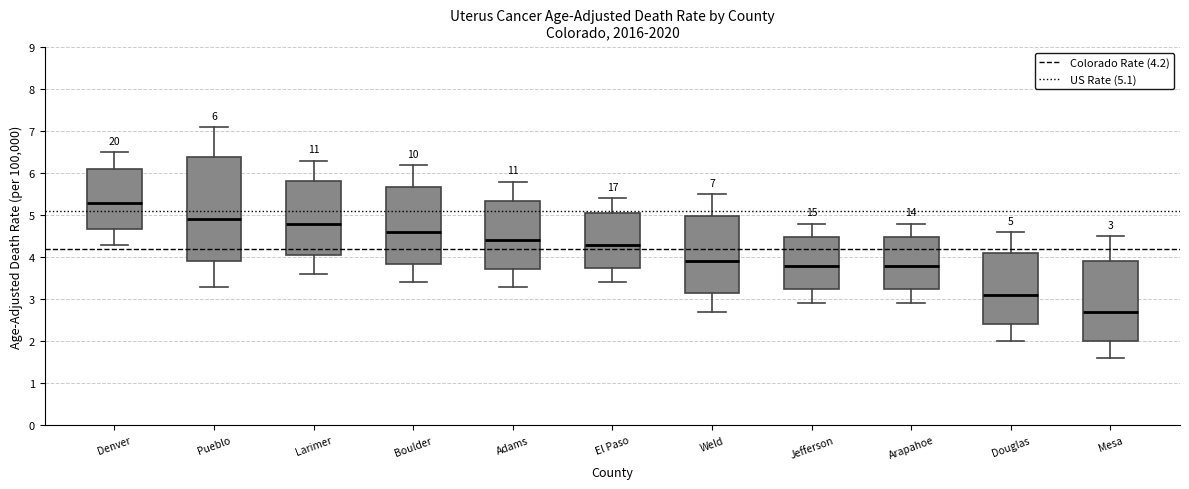

Comparing the boxes themselves (not the whiskers), which one is the tallest?

Pueblo